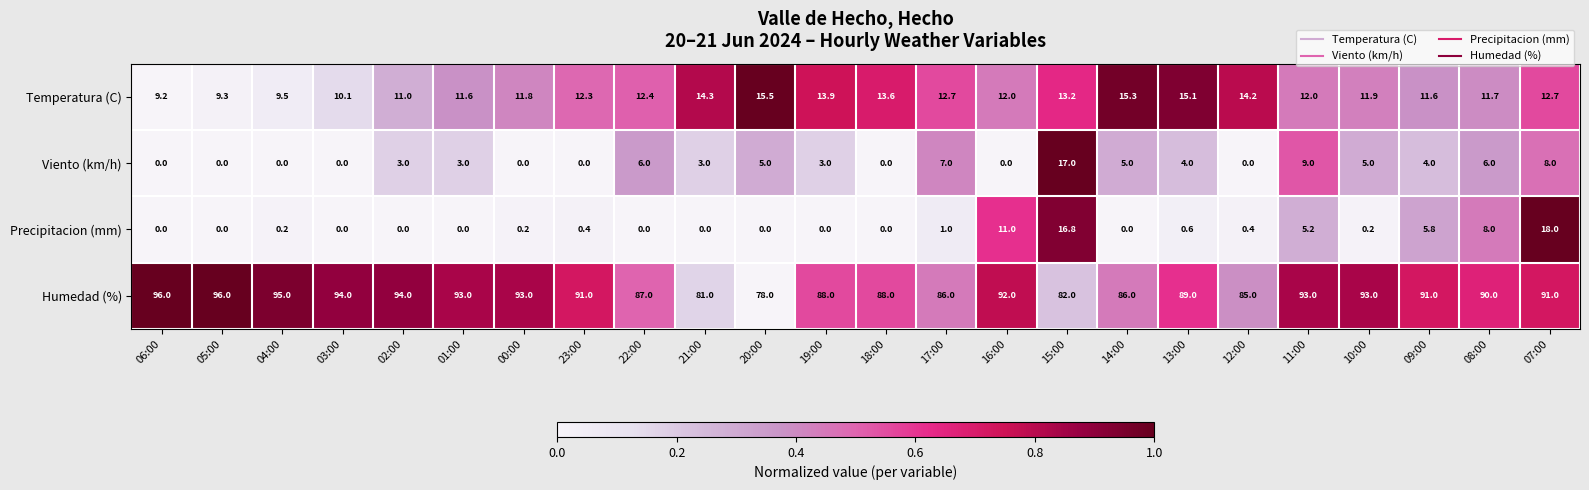

What is the difference between the highest and lowest values at 14:00?

86.0